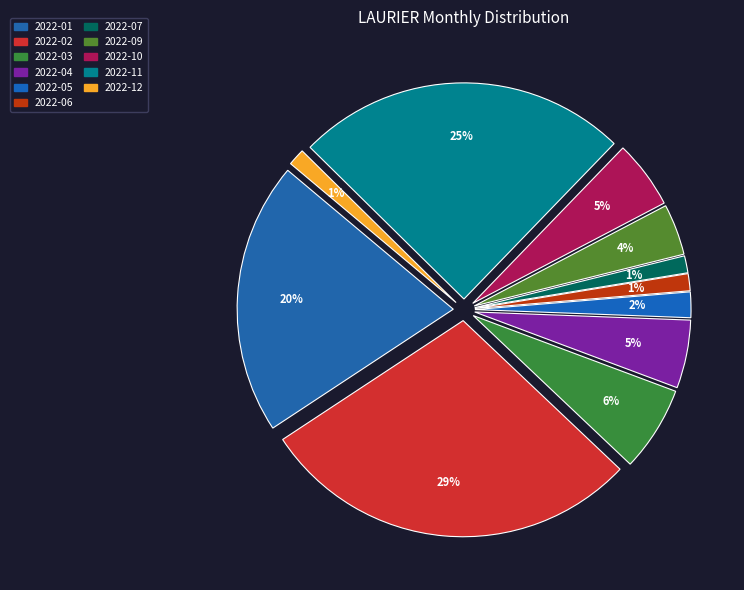

Is it true that 2022-03 is 6% of the pie?

True